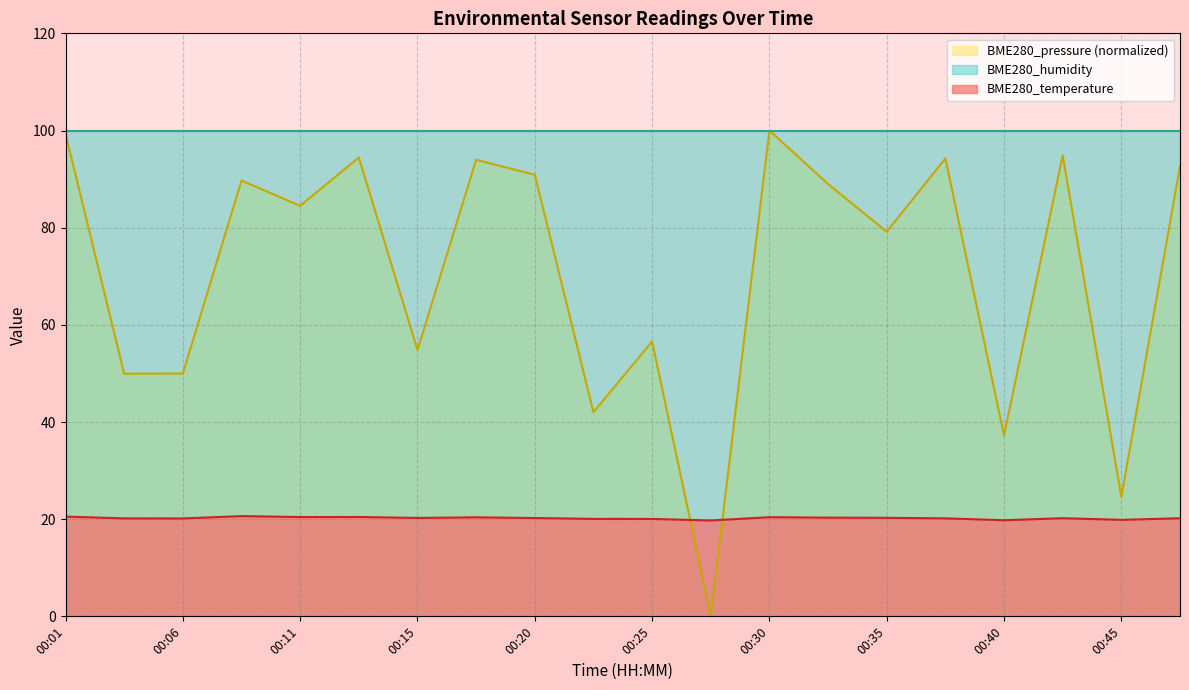

What is the value of the BME280_temperature point at the 19th from the left?

19.9